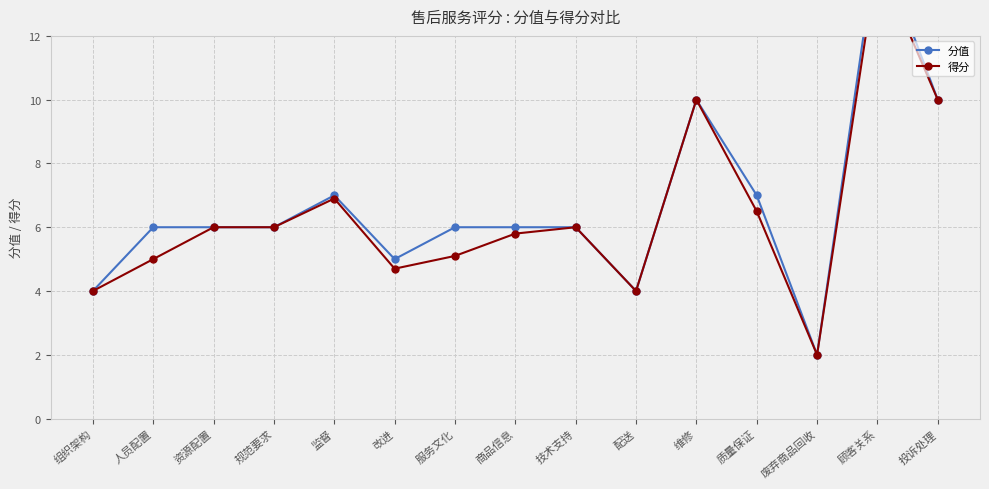

At 组织架构, list the series in order from largest to smallest.

分值, 得分